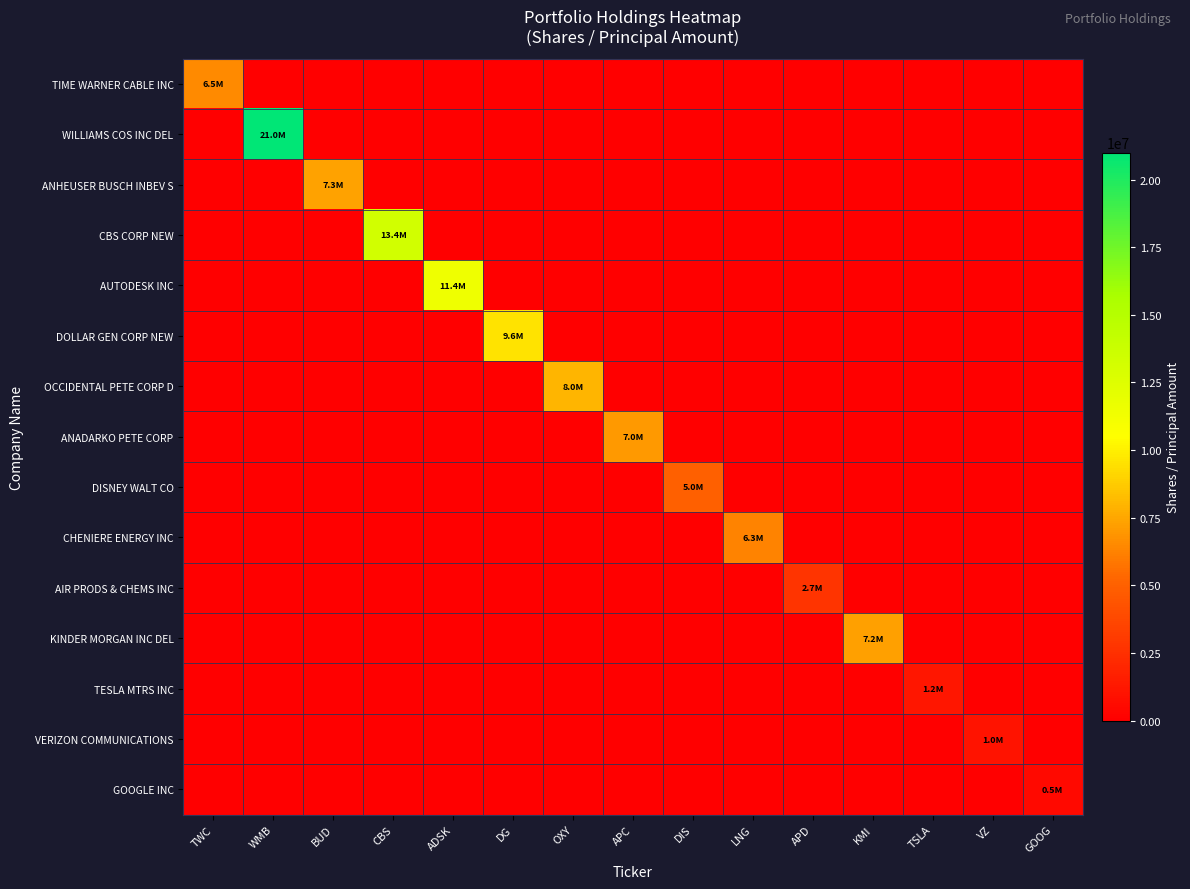

Reading right to left, extract all data points from this chart.

TIME WARNER CABLE INC: GOOG=0	VZ=0	TSLA=0	KMI=0	APD=0	LNG=0	DIS=0	APC=0	OXY=0	DG=0	ADSK=0	CBS=0	BUD=0	WMB=0	TWC=6511670
WILLIAMS COS INC DEL: GOOG=0	VZ=0	TSLA=0	KMI=0	APD=0	LNG=0	DIS=0	APC=0	OXY=0	DG=0	ADSK=0	CBS=0	BUD=0	WMB=21000000	TWC=0
ANHEUSER BUSCH INBEV S: GOOG=0	VZ=0	TSLA=0	KMI=0	APD=0	LNG=0	DIS=0	APC=0	OXY=0	DG=0	ADSK=0	CBS=0	BUD=7318174	WMB=0	TWC=0
CBS CORP NEW: GOOG=0	VZ=0	TSLA=0	KMI=0	APD=0	LNG=0	DIS=0	APC=0	OXY=0	DG=0	ADSK=0	CBS=13369174	BUD=0	WMB=0	TWC=0
AUTODESK INC: GOOG=0	VZ=0	TSLA=0	KMI=0	APD=0	LNG=0	DIS=0	APC=0	OXY=0	DG=0	ADSK=11417814	CBS=0	BUD=0	WMB=0	TWC=0
DOLLAR GEN CORP NEW: GOOG=0	VZ=0	TSLA=0	KMI=0	APD=0	LNG=0	DIS=0	APC=0	OXY=0	DG=9580295	ADSK=0	CBS=0	BUD=0	WMB=0	TWC=0
OCCIDENTAL PETE CORP D: GOOG=0	VZ=0	TSLA=0	KMI=0	APD=0	LNG=0	DIS=0	APC=0	OXY=8000000	DG=0	ADSK=0	CBS=0	BUD=0	WMB=0	TWC=0
ANADARKO PETE CORP: GOOG=0	VZ=0	TSLA=0	KMI=0	APD=0	LNG=0	DIS=0	APC=7030000	OXY=0	DG=0	ADSK=0	CBS=0	BUD=0	WMB=0	TWC=0
DISNEY WALT CO: GOOG=0	VZ=0	TSLA=0	KMI=0	APD=0	LNG=0	DIS=5000000	APC=0	OXY=0	DG=0	ADSK=0	CBS=0	BUD=0	WMB=0	TWC=0
CHENIERE ENERGY INC: GOOG=0	VZ=0	TSLA=0	KMI=0	APD=0	LNG=6267685	DIS=0	APC=0	OXY=0	DG=0	ADSK=0	CBS=0	BUD=0	WMB=0	TWC=0
AIR PRODS & CHEMS INC: GOOG=0	VZ=0	TSLA=0	KMI=0	APD=2728122	LNG=0	DIS=0	APC=0	OXY=0	DG=0	ADSK=0	CBS=0	BUD=0	WMB=0	TWC=0
KINDER MORGAN INC DEL: GOOG=0	VZ=0	TSLA=0	KMI=7250000	APD=0	LNG=0	DIS=0	APC=0	OXY=0	DG=0	ADSK=0	CBS=0	BUD=0	WMB=0	TWC=0
TESLA MTRS INC: GOOG=0	VZ=0	TSLA=1200000	KMI=0	APD=0	LNG=0	DIS=0	APC=0	OXY=0	DG=0	ADSK=0	CBS=0	BUD=0	WMB=0	TWC=0
VERIZON COMMUNICATIONS: GOOG=0	VZ=1014700	TSLA=0	KMI=0	APD=0	LNG=0	DIS=0	APC=0	OXY=0	DG=0	ADSK=0	CBS=0	BUD=0	WMB=0	TWC=0
GOOGLE INC: GOOG=493300	VZ=0	TSLA=0	KMI=0	APD=0	LNG=0	DIS=0	APC=0	OXY=0	DG=0	ADSK=0	CBS=0	BUD=0	WMB=0	TWC=0